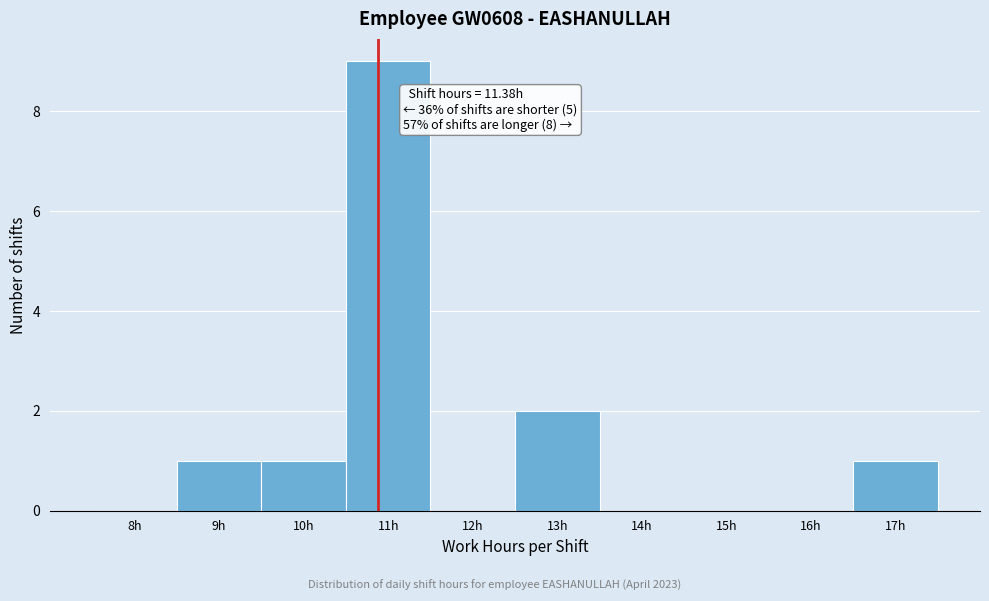

Reading left to right, list all the values displayed in this chart.

8h=0	9h=1	10h=1	11h=9	12h=0	13h=2	14h=0	15h=0	16h=0	17h=1